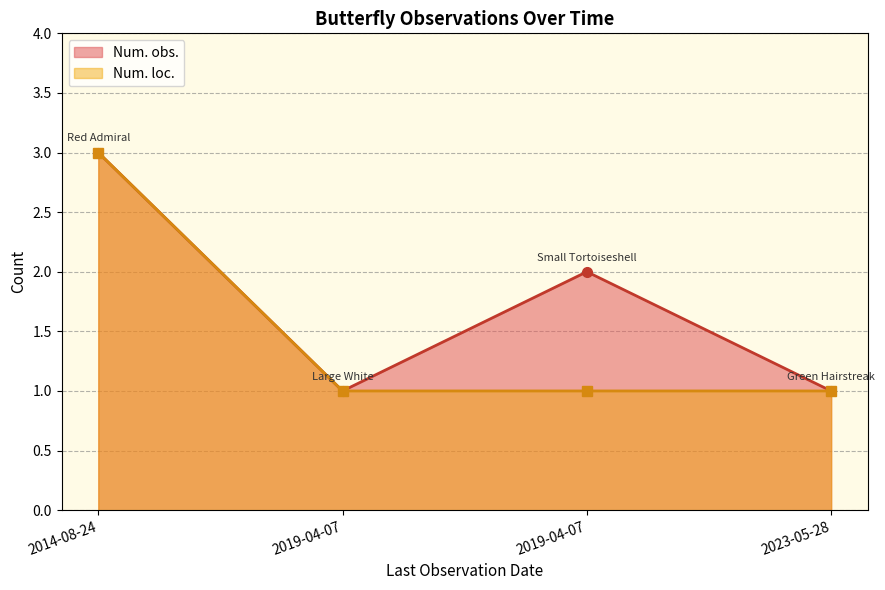

True or false: the data shows 1 at 2023-05-28.

False